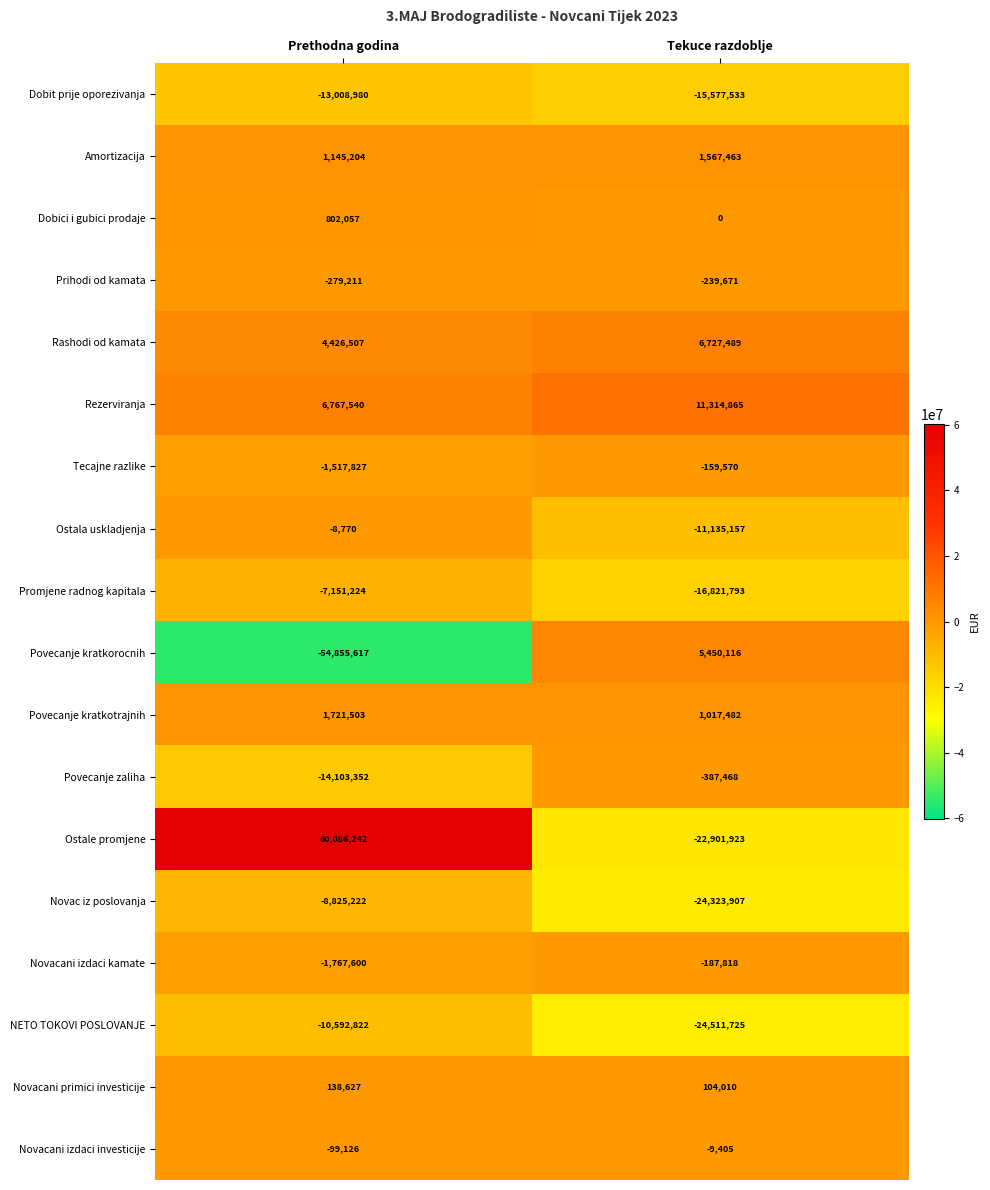

Which category has the highest value across all series?

Prethodna godina